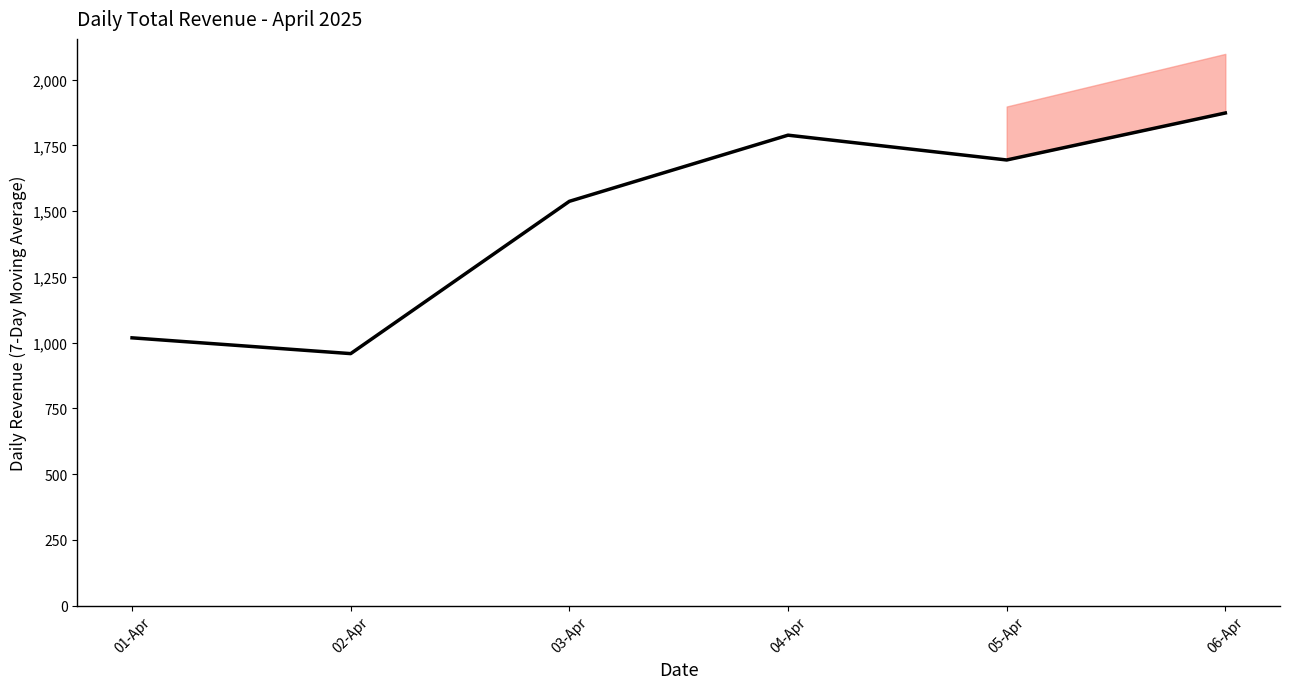

Where does the data first go above 1694?

04-Apr